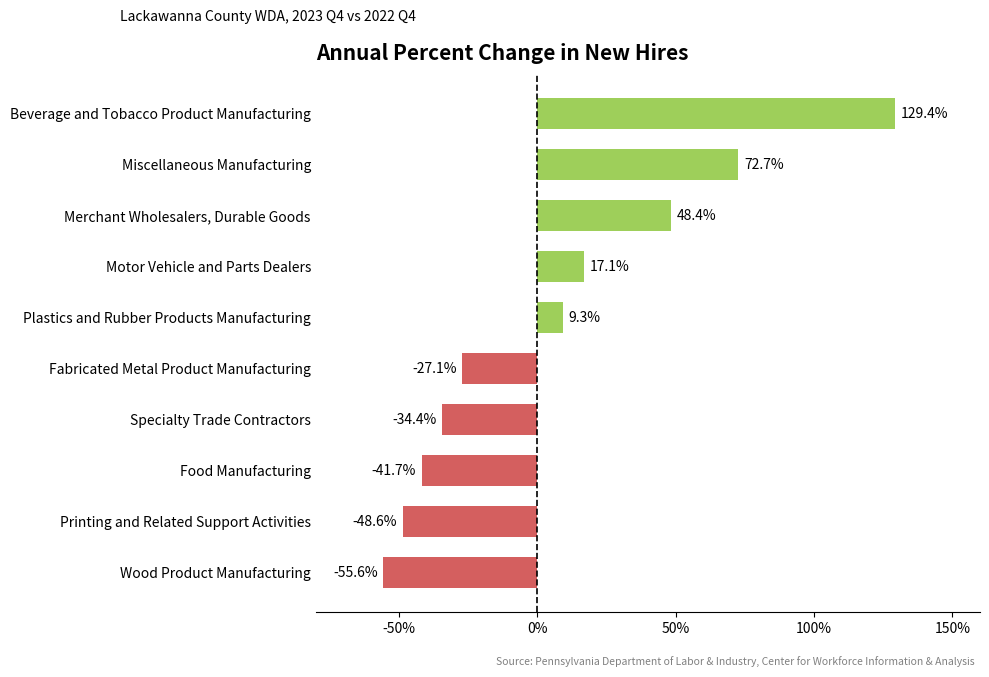

Reading bottom to top, what are all the values shown in this chart?

-55.6	-48.6	-41.7	-34.4	-27.1	9.3	17.1	48.4	72.7	129.4